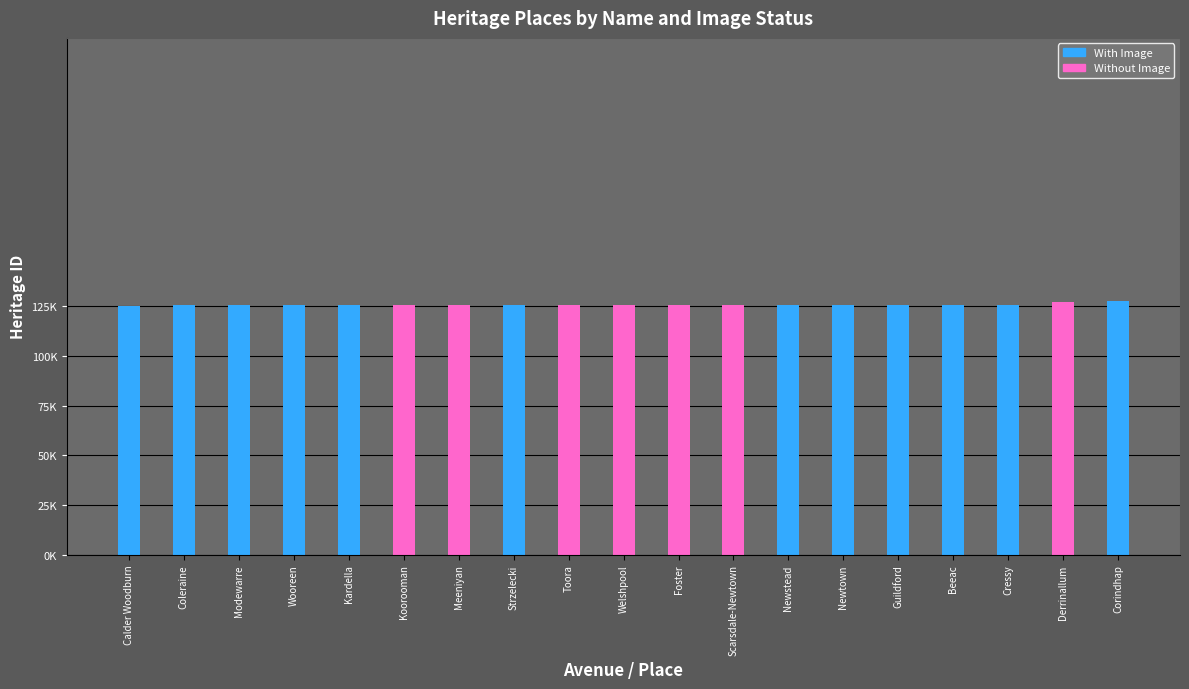

What are all the series names shown in the legend?

With Image, Without Image